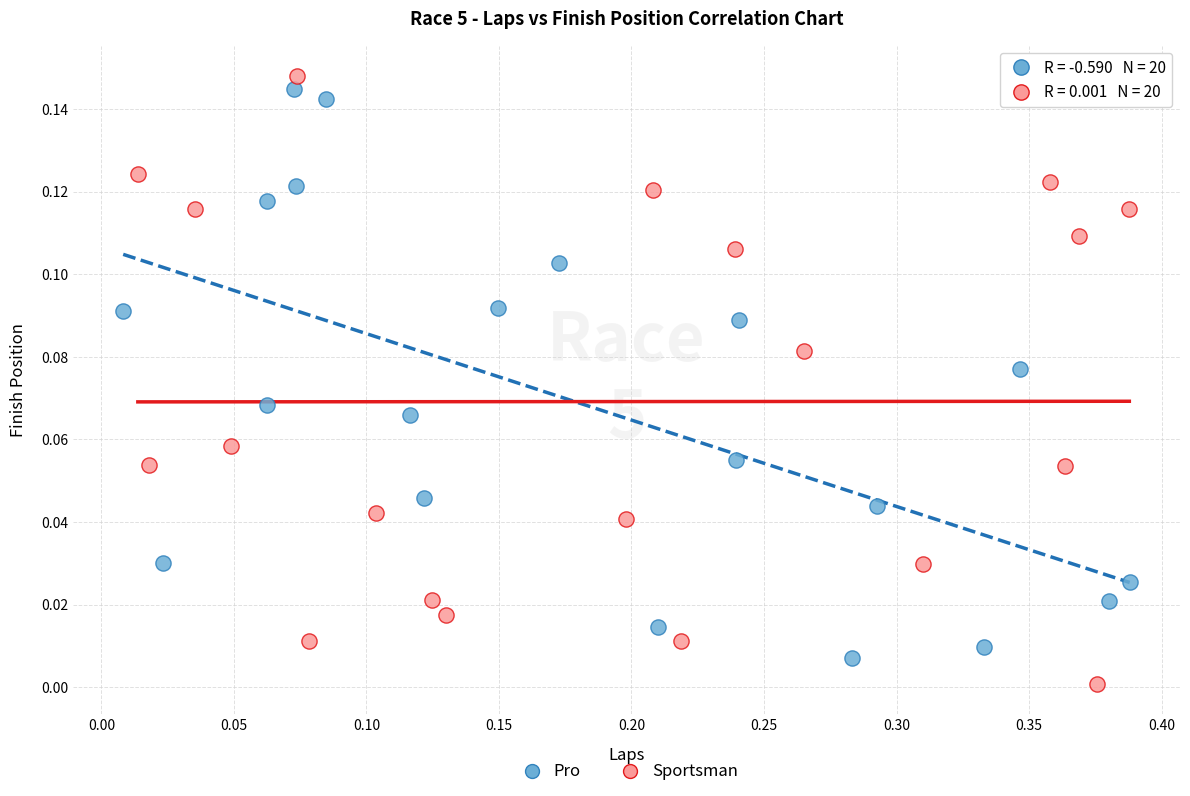

What are all the series names shown in the legend?

Pro, Sportsman